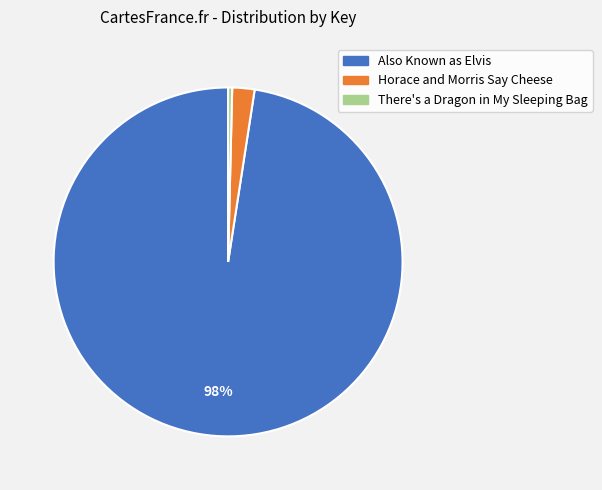

Which category has the smallest portion of the pie?

There's a Dragon in My Sleeping Bag